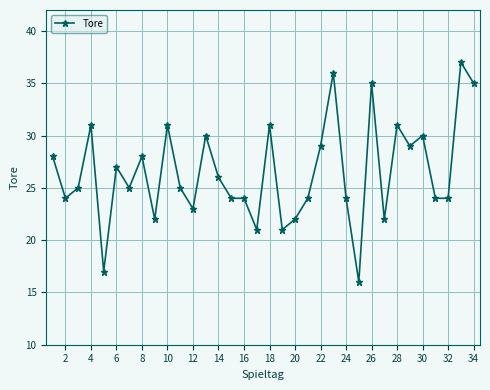

True or false: there are more than 1 points higher than both neighbors.

True